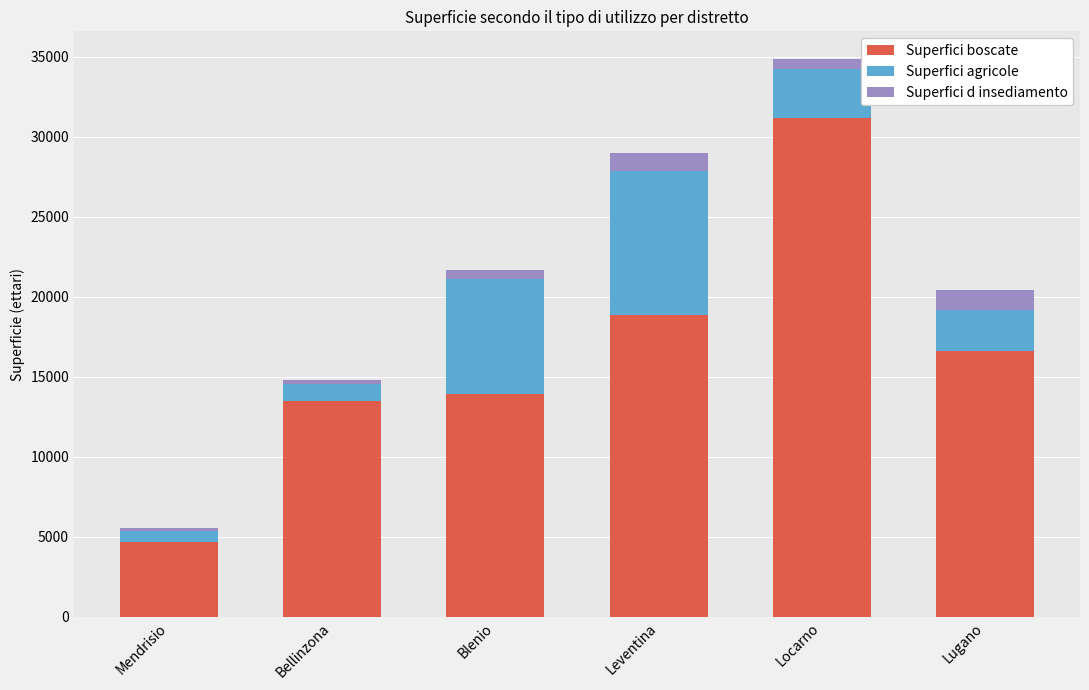

What is the value of the Superfici boscate bar at the 4th from the left?

18848